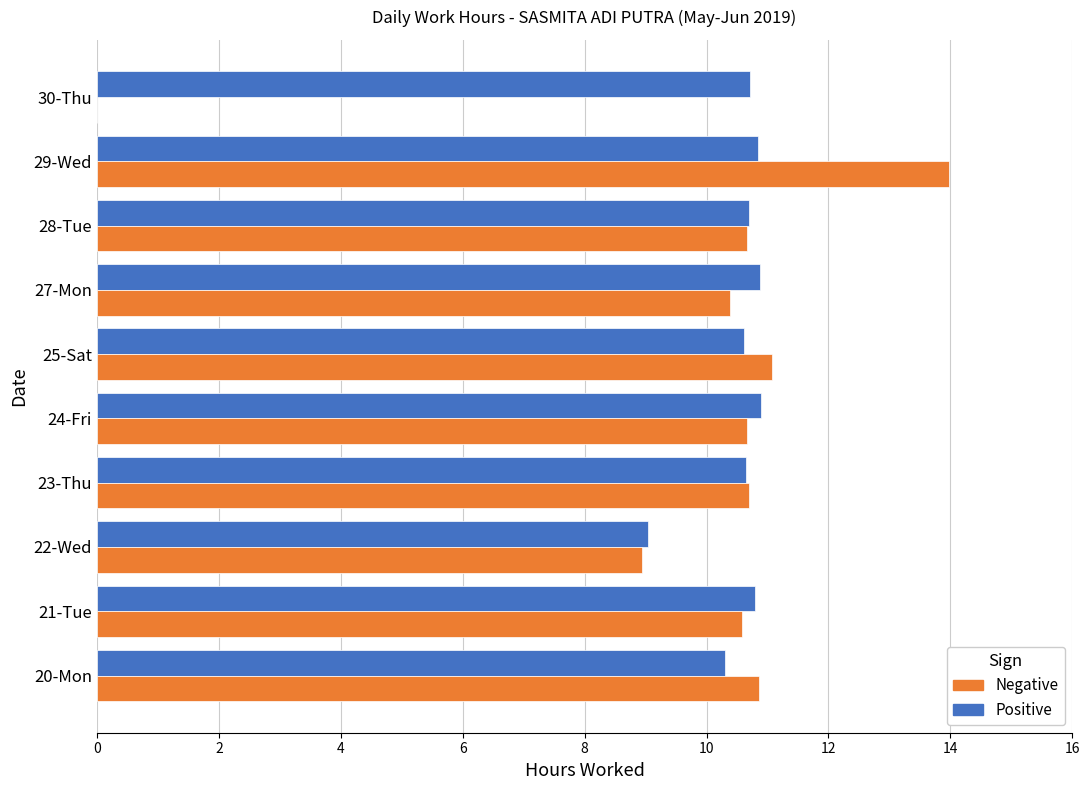

What is the total value across all series at 29-Wed?

24.8